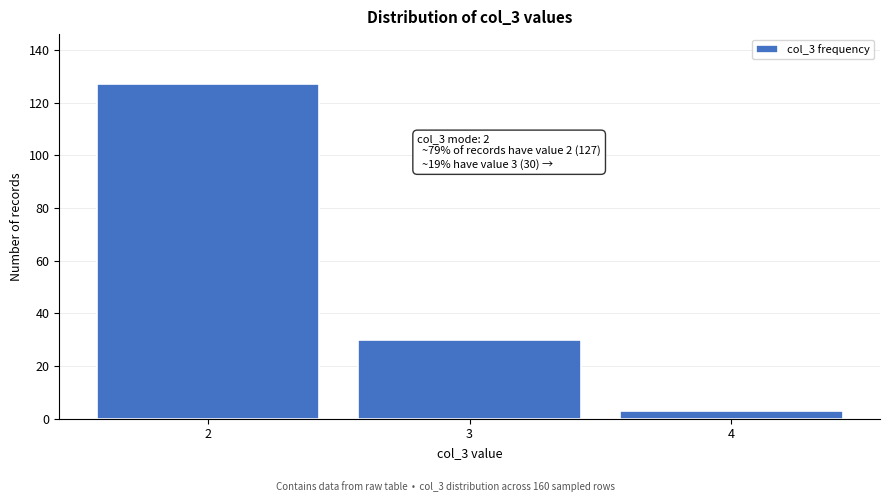

Reading left to right, list all the values displayed in this chart.

2=127	3=30	4=3